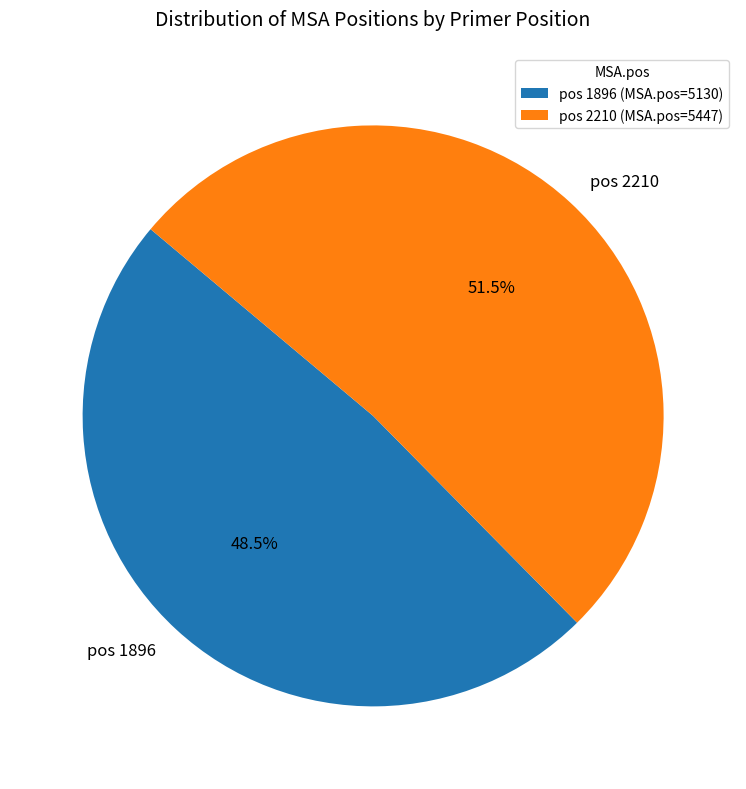

Between pos 1896 and pos 2210, which is larger?

pos 2210